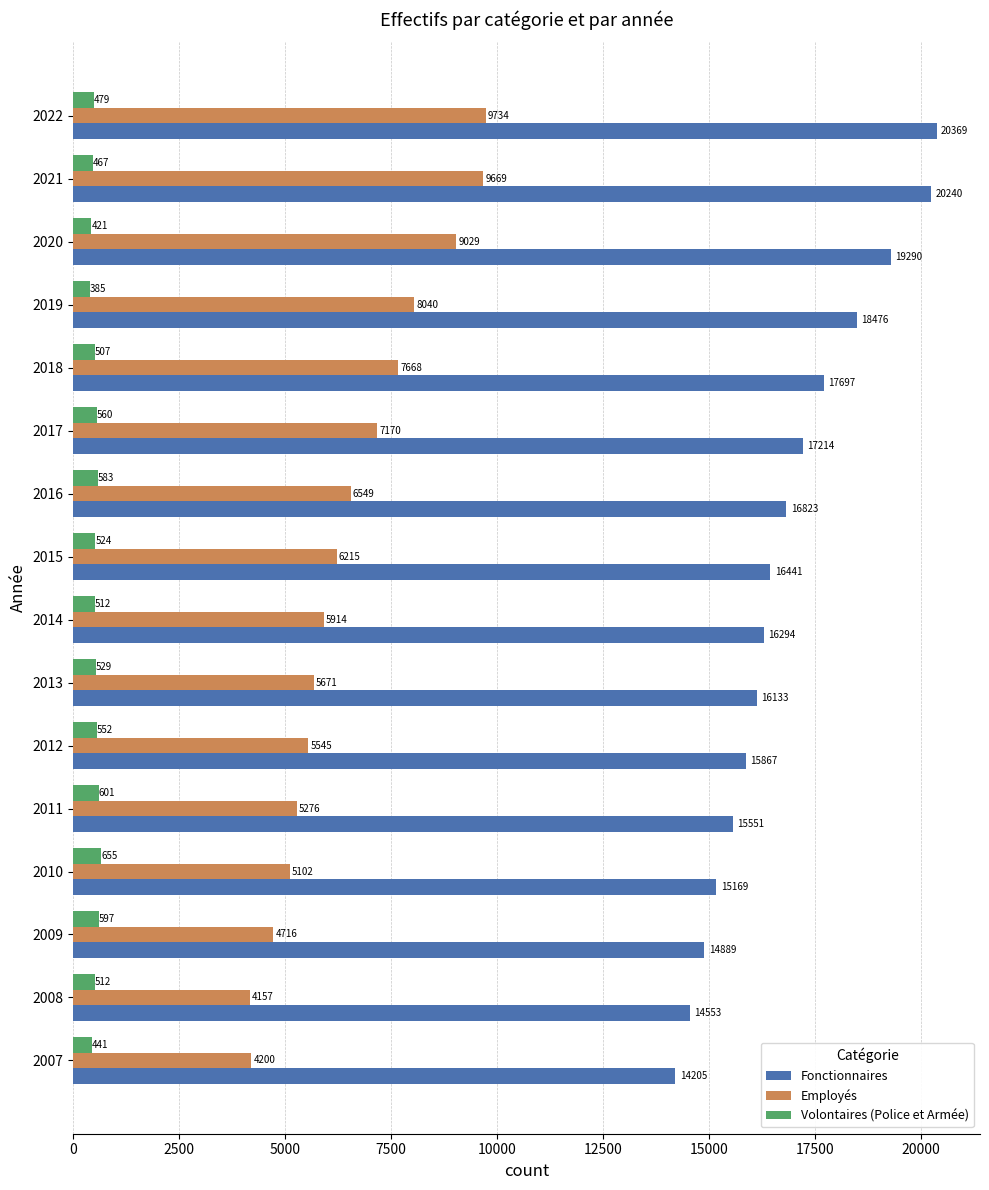

What is the smallest value displayed?

385